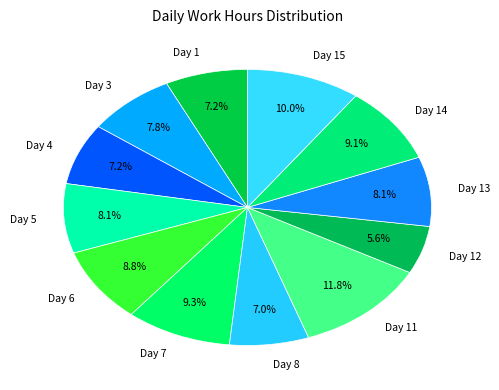

To the nearest percent, what is the average slice percentage?

8%